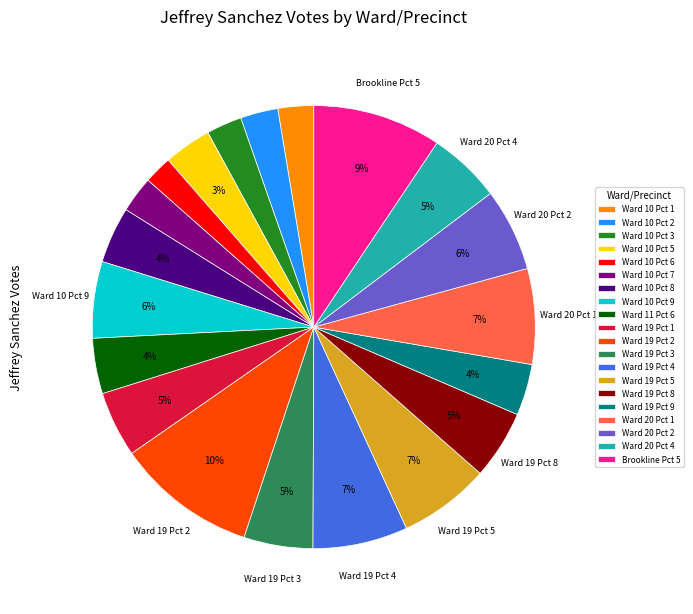

What percentage is the Ward 10 Pct 3 slice, to the nearest percent?

3%